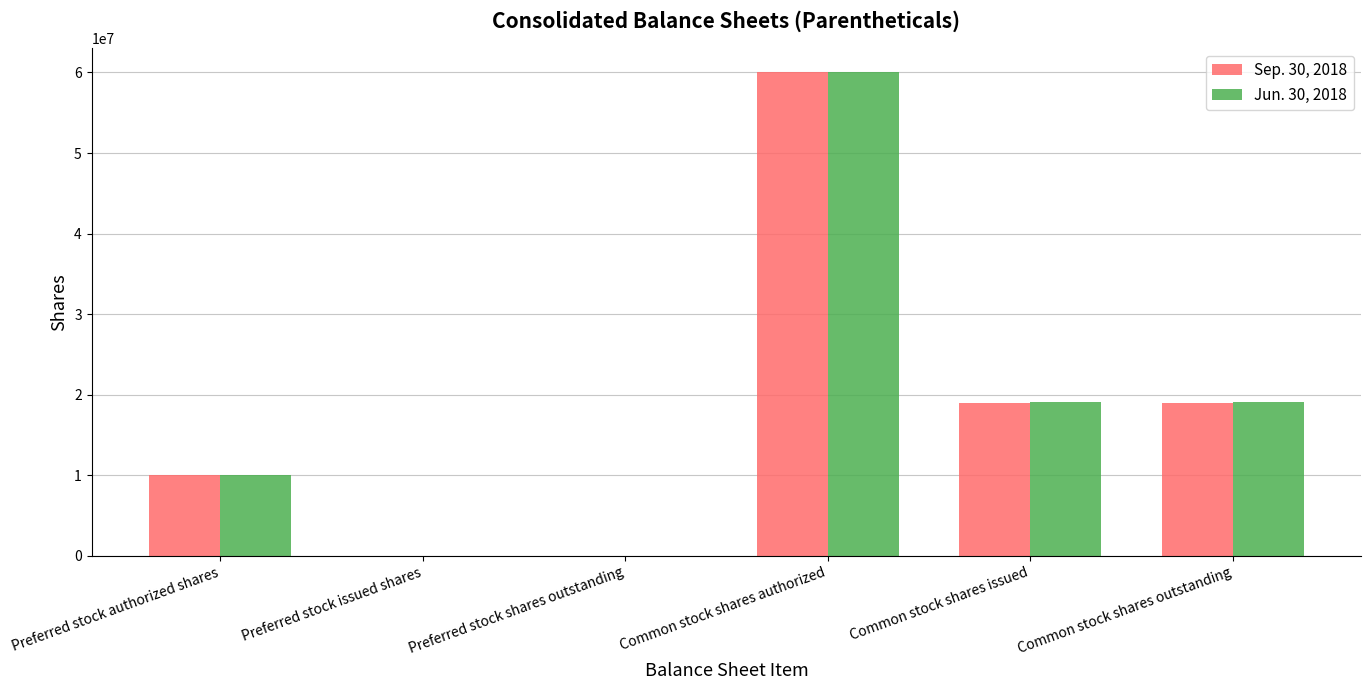

Which label corresponds to the largest value in the chart?

Common stock shares authorized